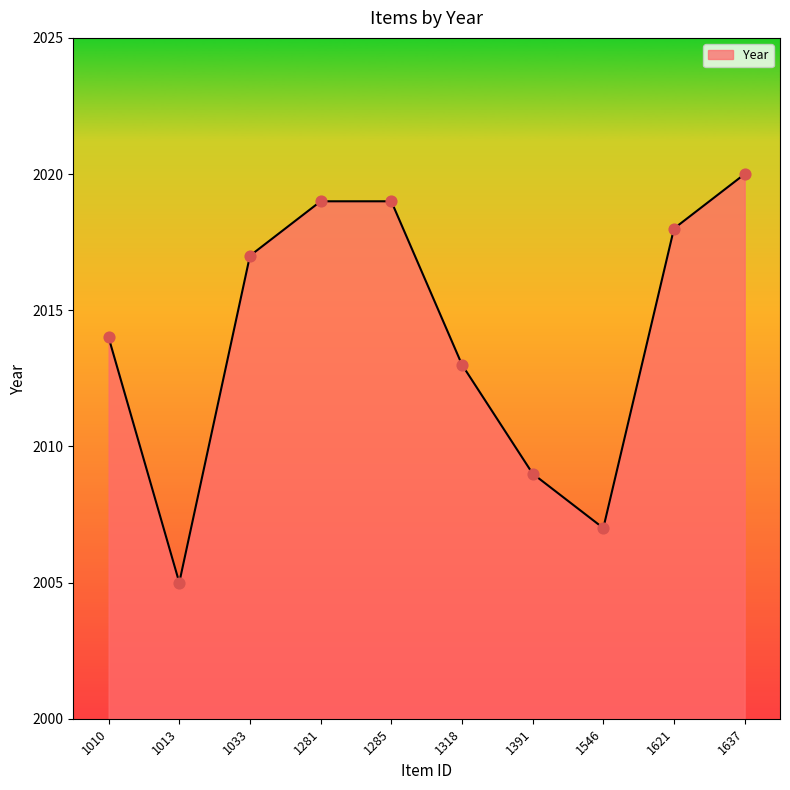

Approximately how many times larger is the value at 1621 compared to 1010?

1.0